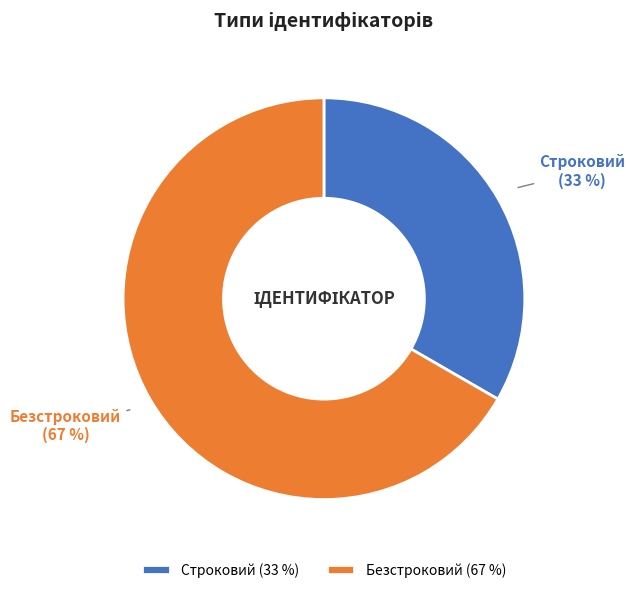

What percentage is the Строковий slice, to the nearest percent?

33%